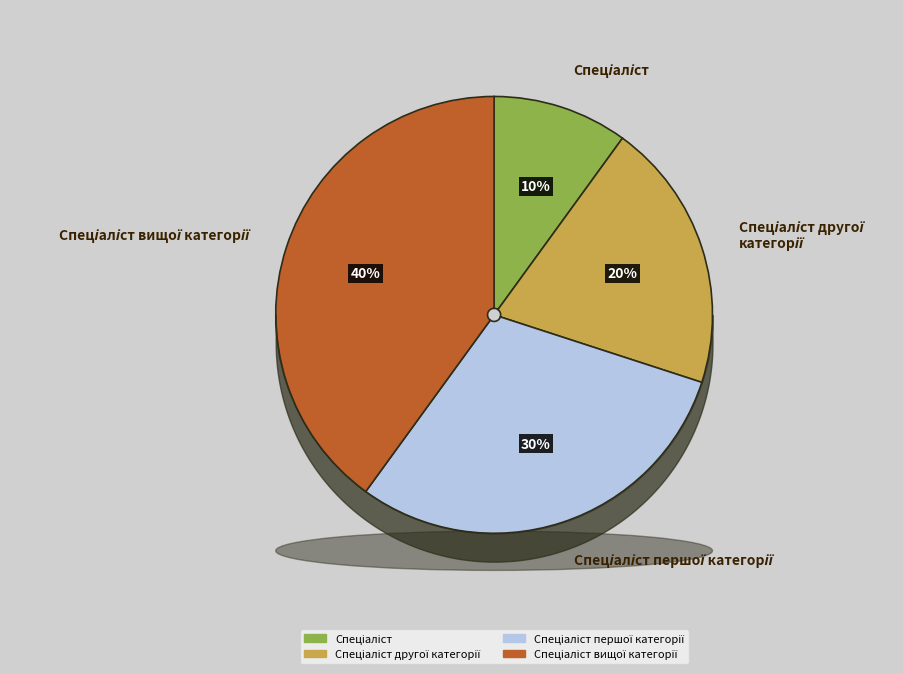

What portion of the pie excludes Спеціаліст вищої категорії?

60.0%